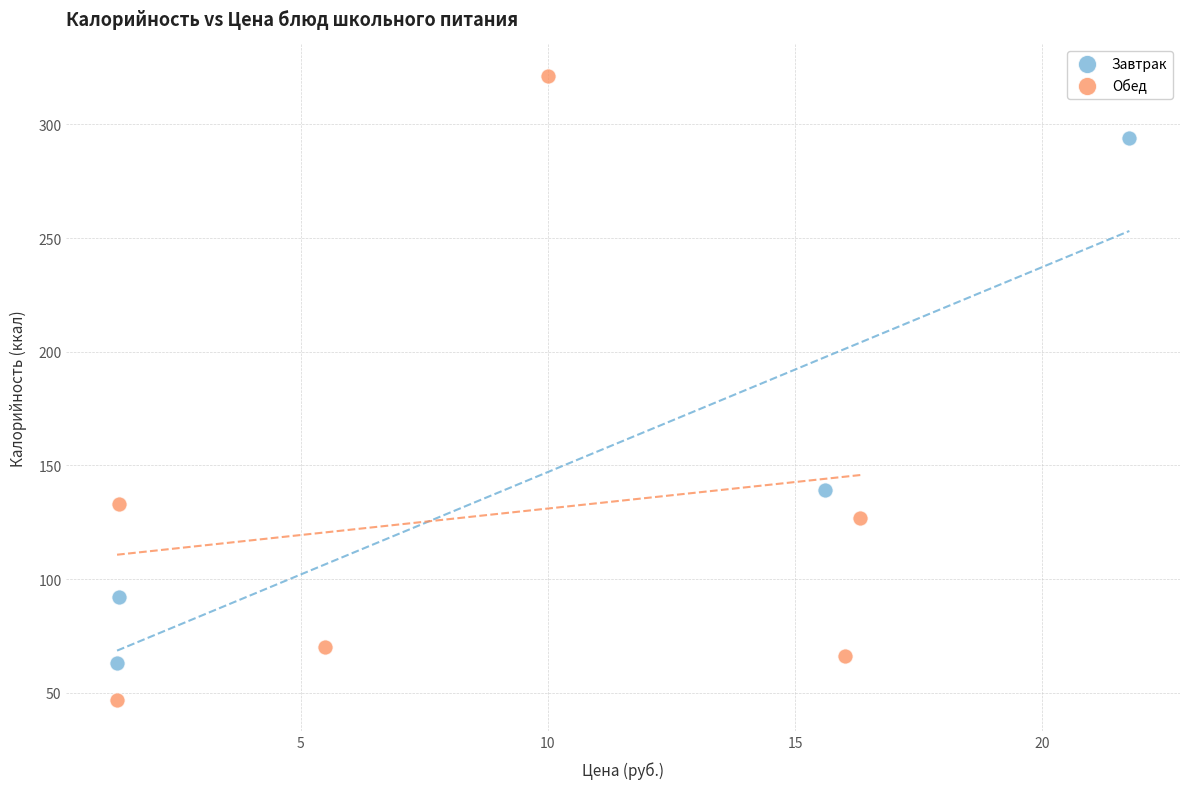

Which series reaches the maximum Y coordinate?

Обед